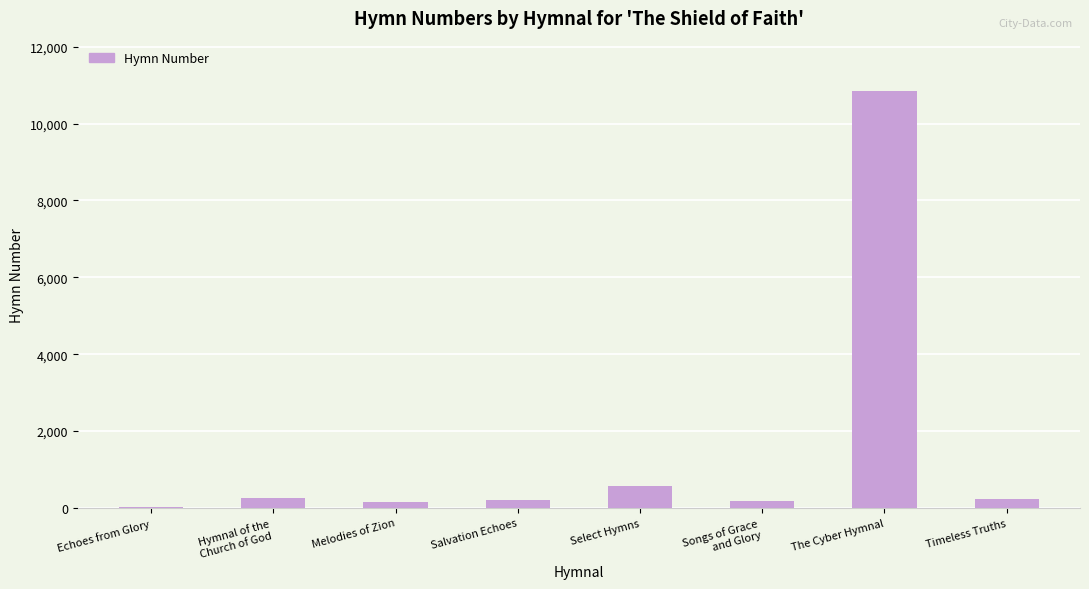

The value at Select Hymns is 562. True or false?

True